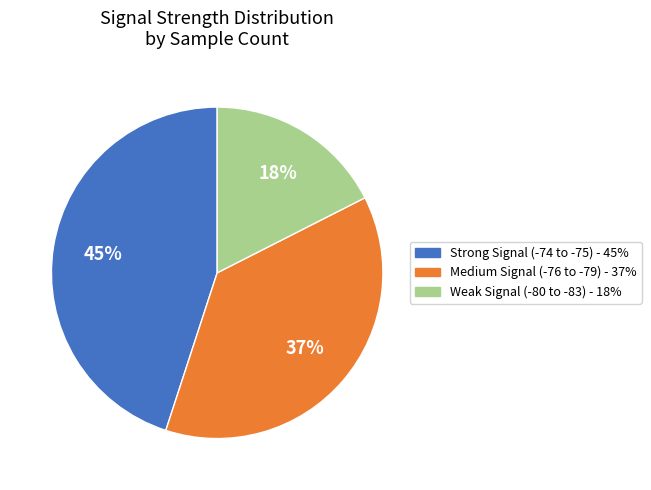

To the nearest percent, what is the difference between the largest and smallest slice percentages?

27%